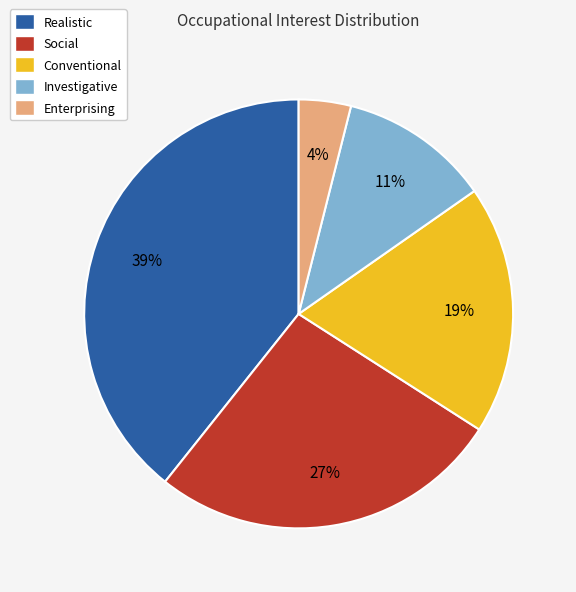

What is the largest slice in the pie chart?

Realistic